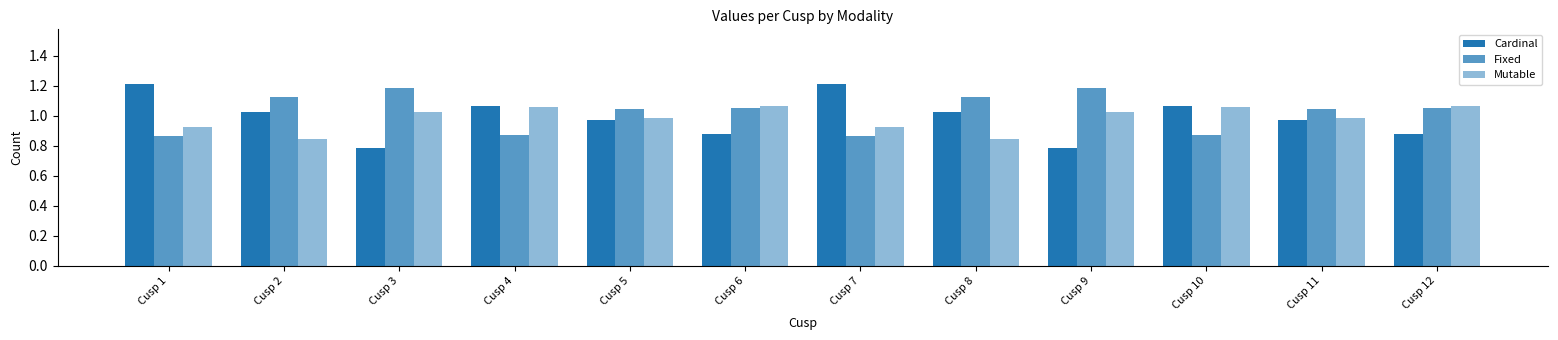

What is the value of the Fixed bar at the 10th from the left?

0.9